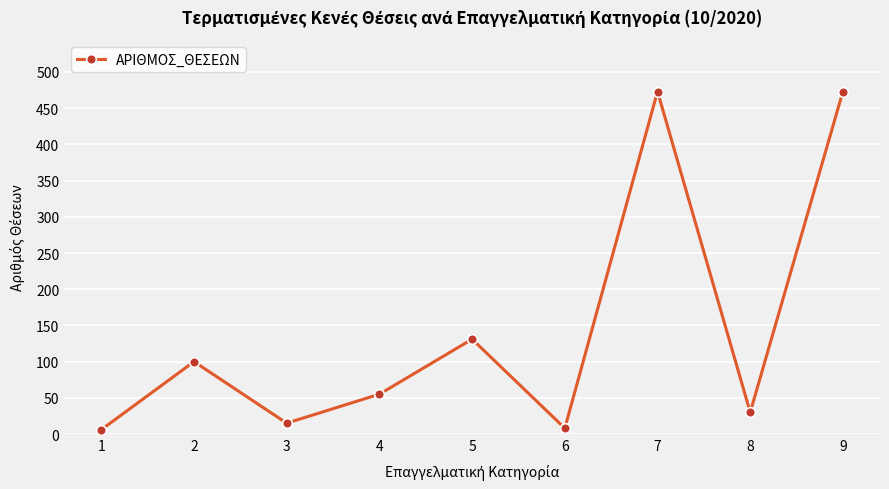

True or false: the data has more than 0 interior local peaks.

True